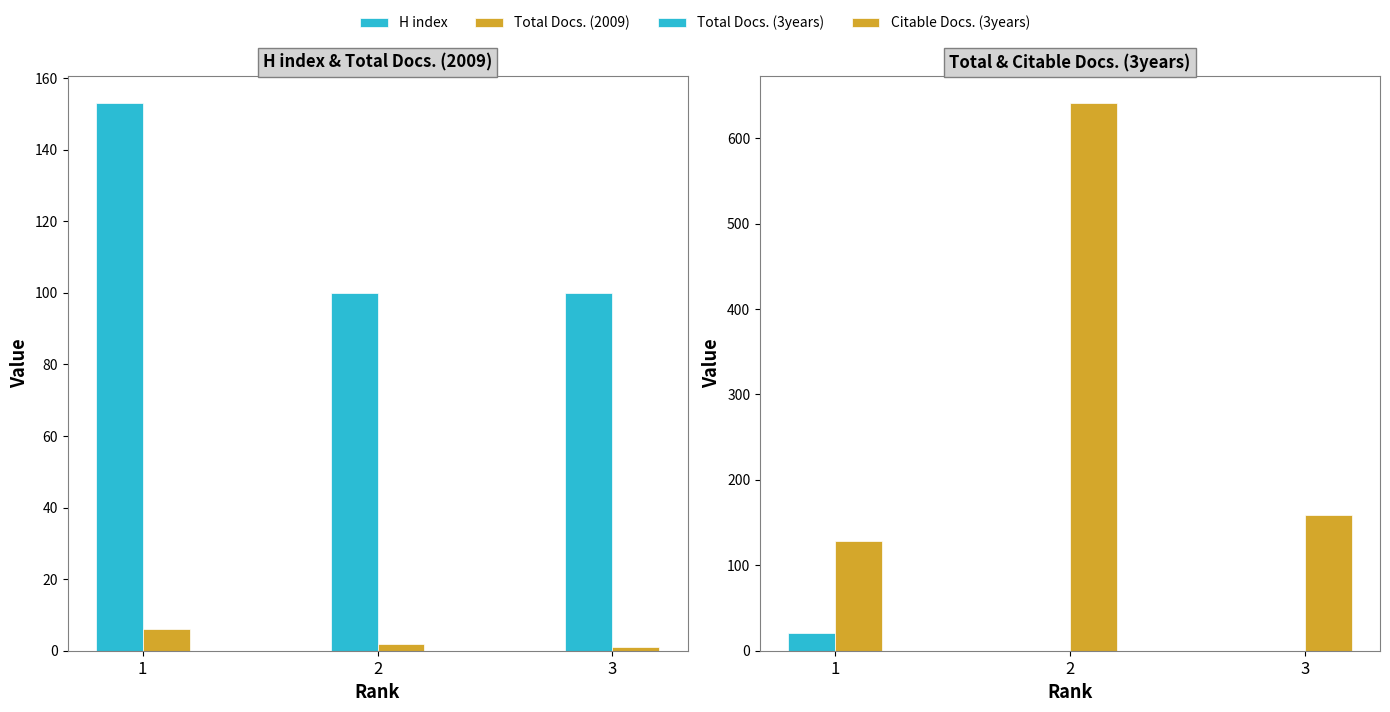

Count the Total Docs. (3years) values in the range 0 to 21.

3